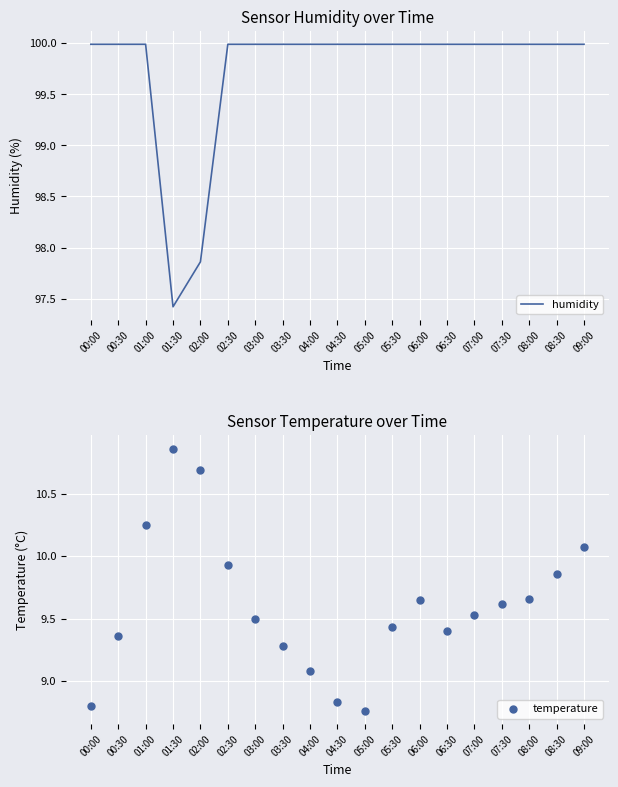

Which series reaches the maximum Y coordinate?

humidity